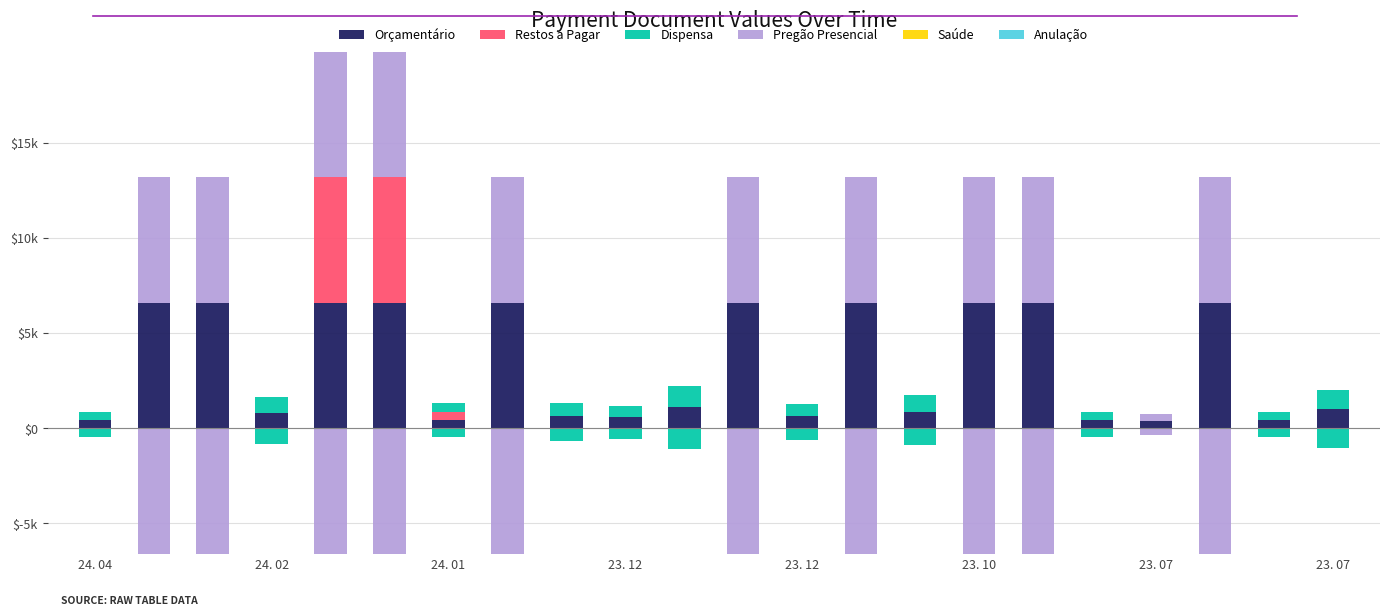

What are all the series names shown in the legend?

Orçamentário, Restos a Pagar, Dispensa, Pregão Presencial, Saúde, Anulação